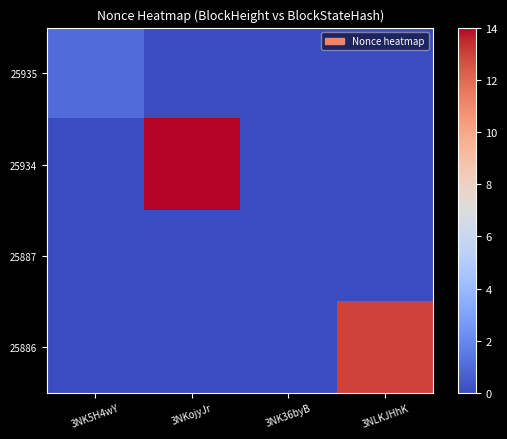

Rank the series by their maximum value, from highest to lowest.

25934, 25886, 25935, 25887